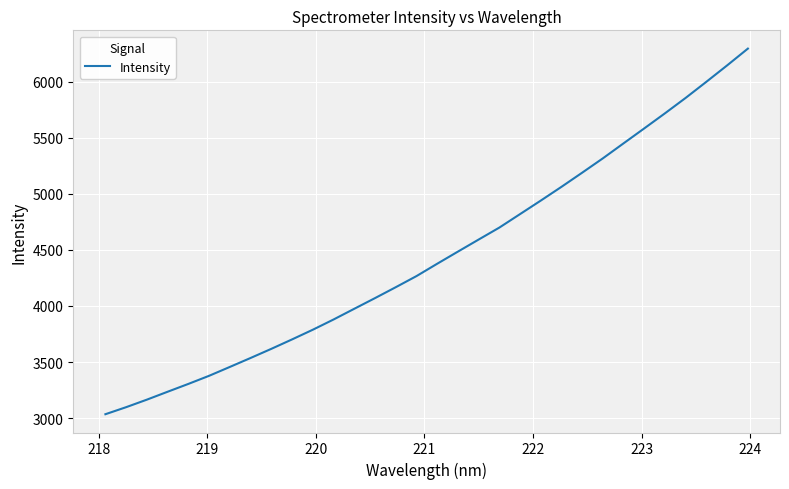

What is the sum of all values?

142209.6